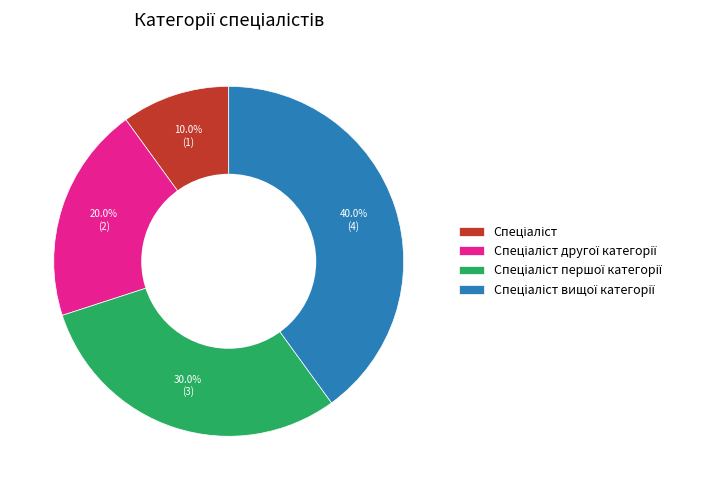

Is there any slice that represents more than half of the pie?

No